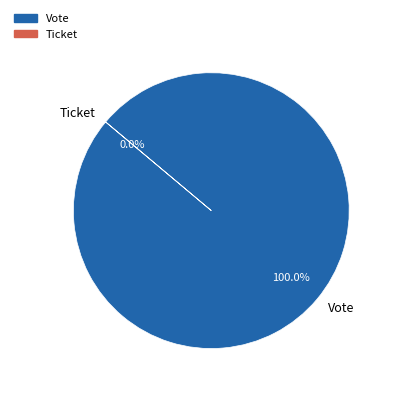

How much of the chart is everything except Ticket?

100.0%